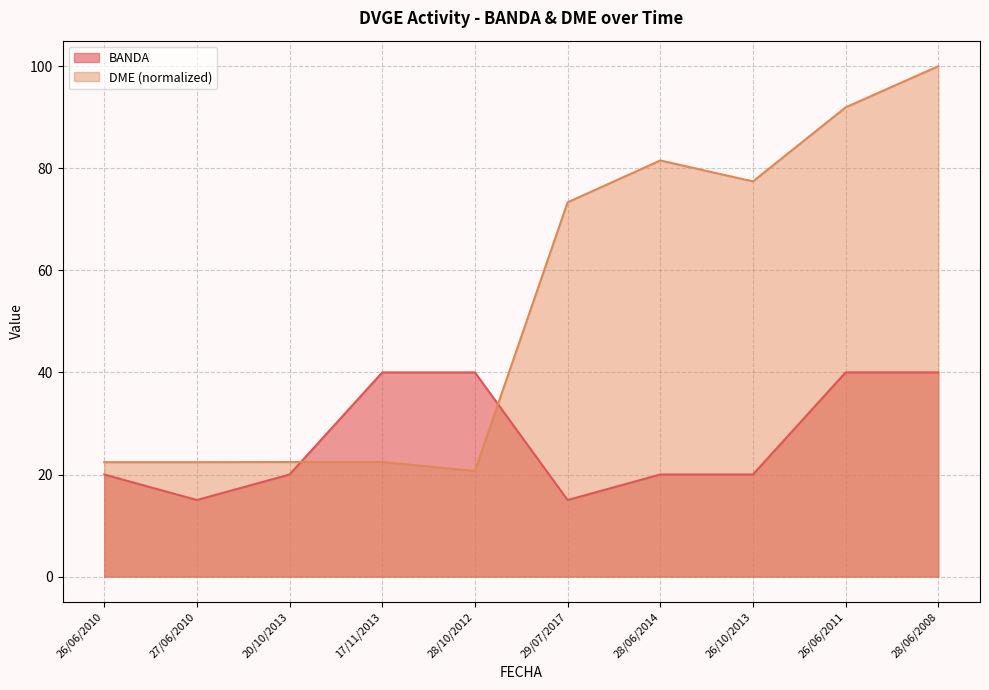

What is the sum of all BANDA values?

270.0